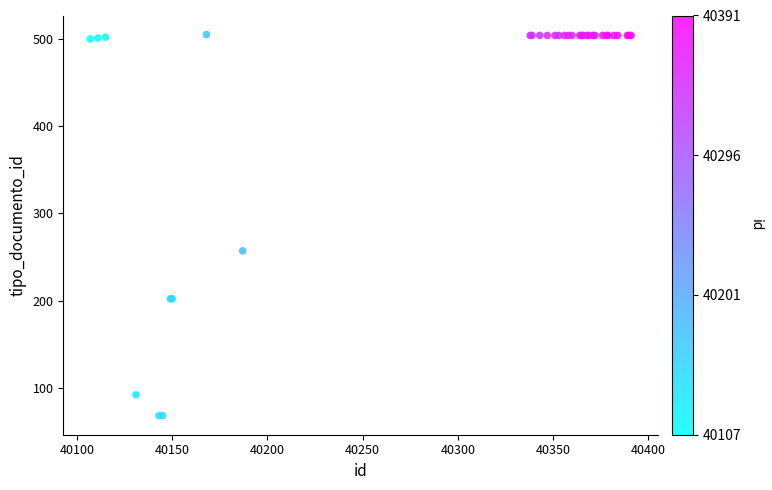

What Y value in the scatter plot is closest to 286?

257